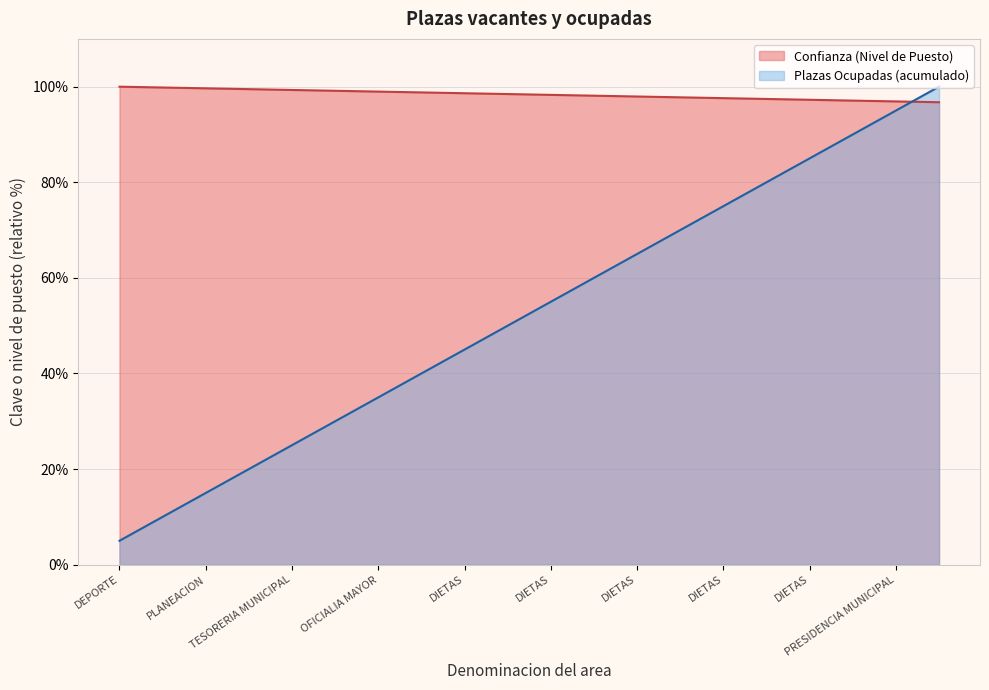

True or false: the data shows 100.0 at DEPORTE.

True